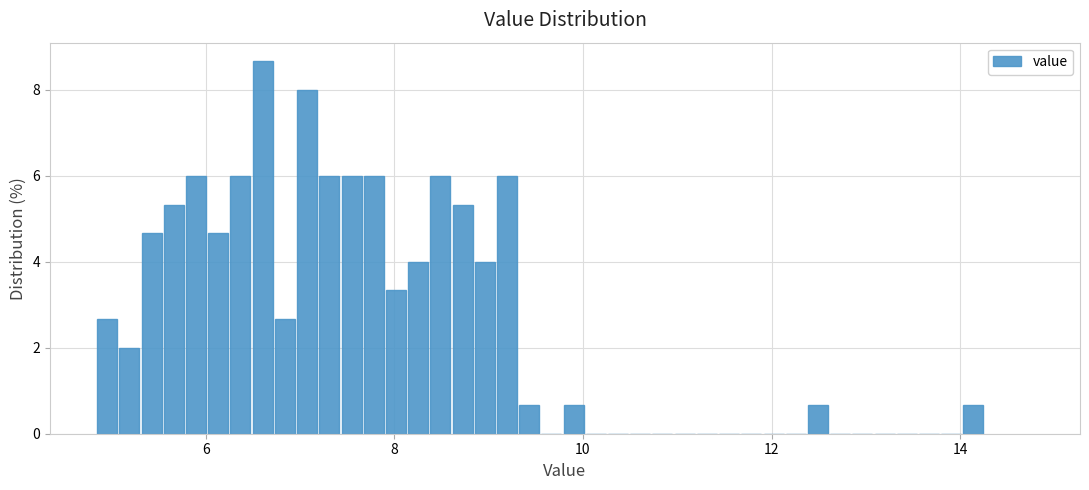

Read against the x-axis, roughly where is the centre of the tallest bar?

6.6